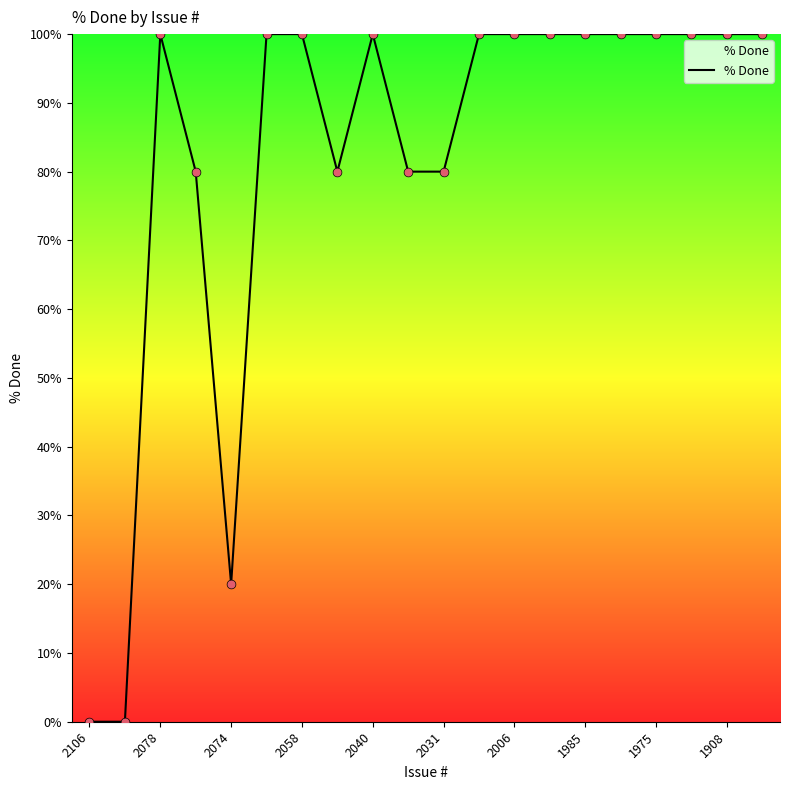

What is the difference between the maximum and minimum values?

100